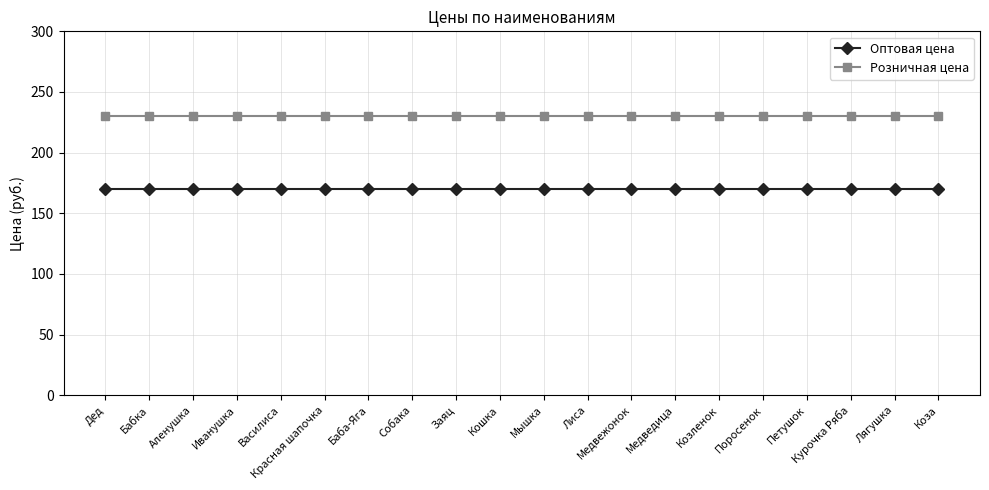

True or false: Розничная цена and Оптовая цена intersect in this chart.

False